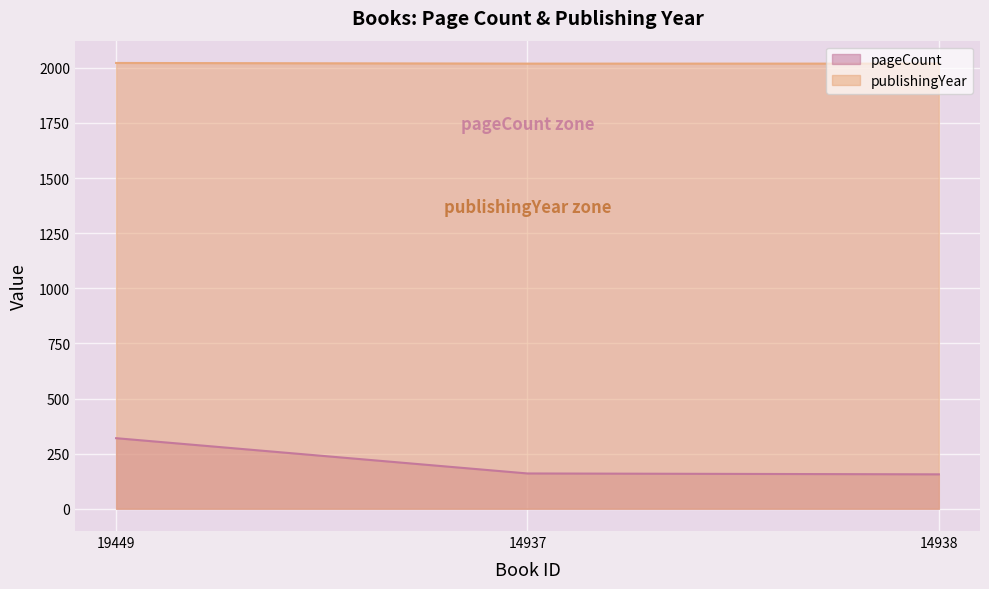

Is it true that publishingYear equals 3411 at 14937?

False